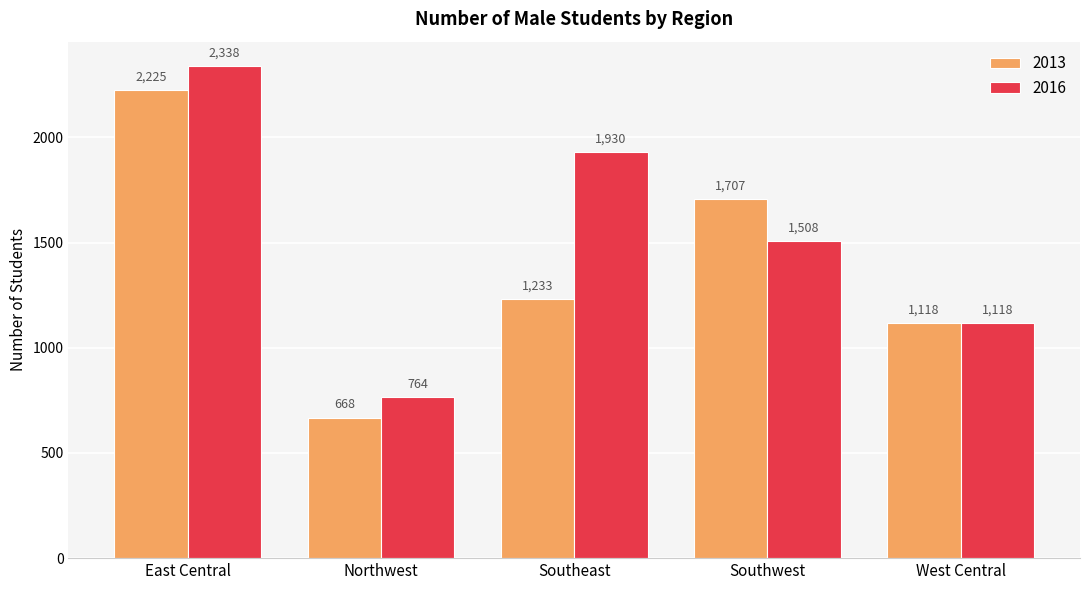

What is the sum of all 2016 values?

7658